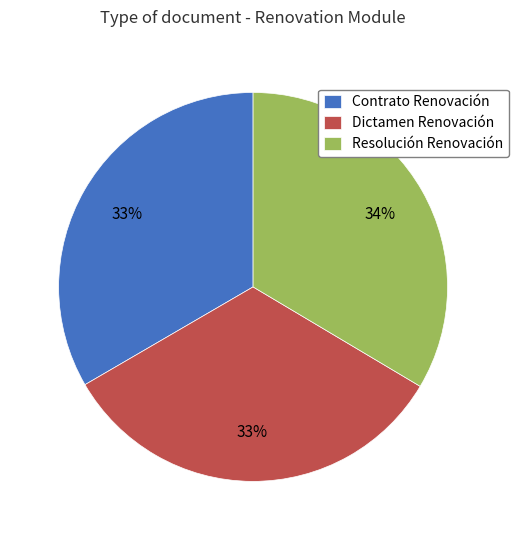

Combined, do Contrato Renovación and Resolución Renovación account for over 50%?

Yes